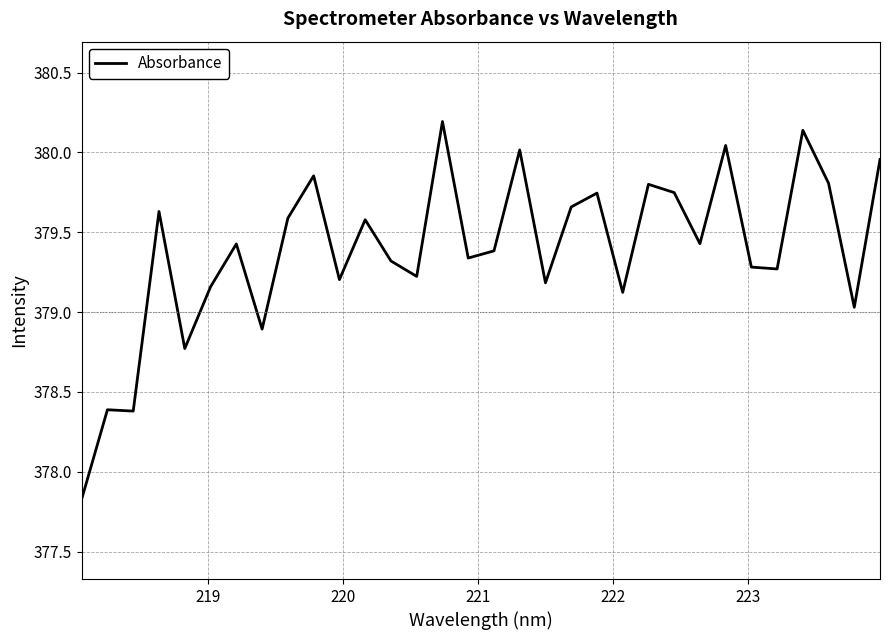

What is the greatest value displayed?

380.2